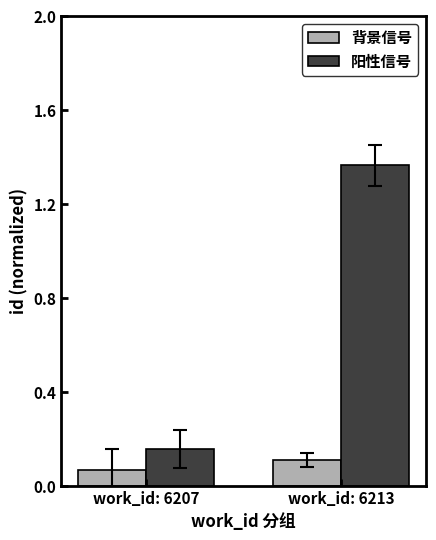

Is the value of 背景信号 at work_id: 6207 greater than the value of 阳性信号 at work_id: 6207?

No